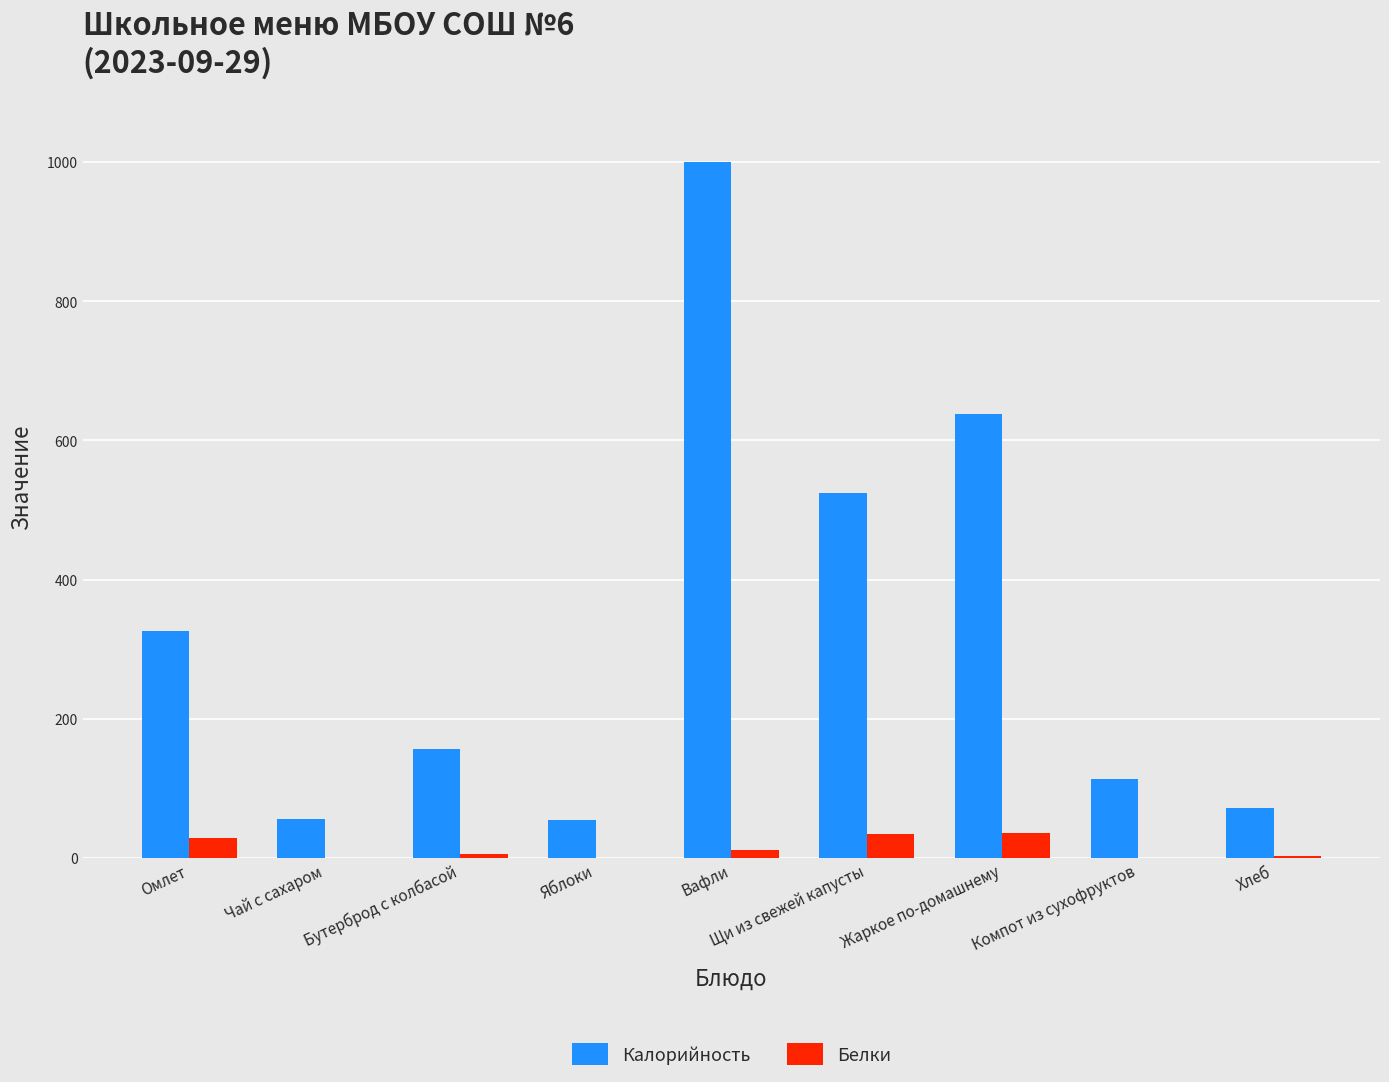

The Калорийность series shows 56.6 at Чай с сахаром. True or false?

True